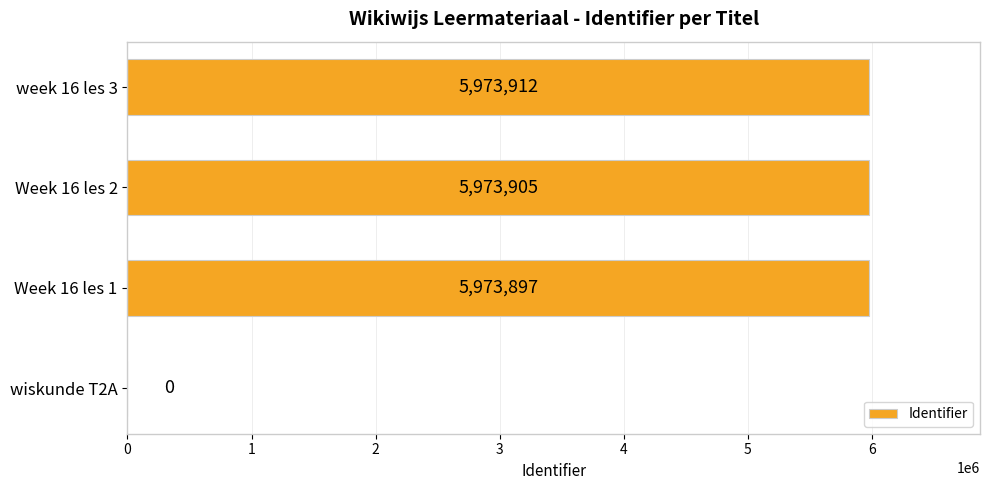

Approximately how many times larger is the value at Week 16 les 2 compared to week 16 les 3?

1.0